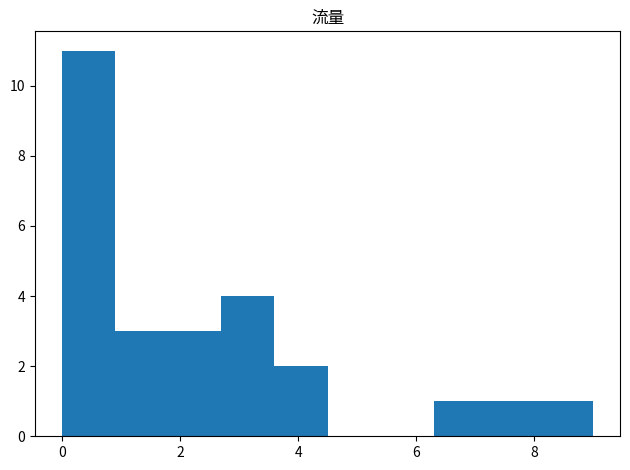

What is the height of the bar covering 8.1 to 9.0 on the x-axis? Neither the bar edges nor the heights are printed on the chart, so give them approximately, as read against the axes.

1